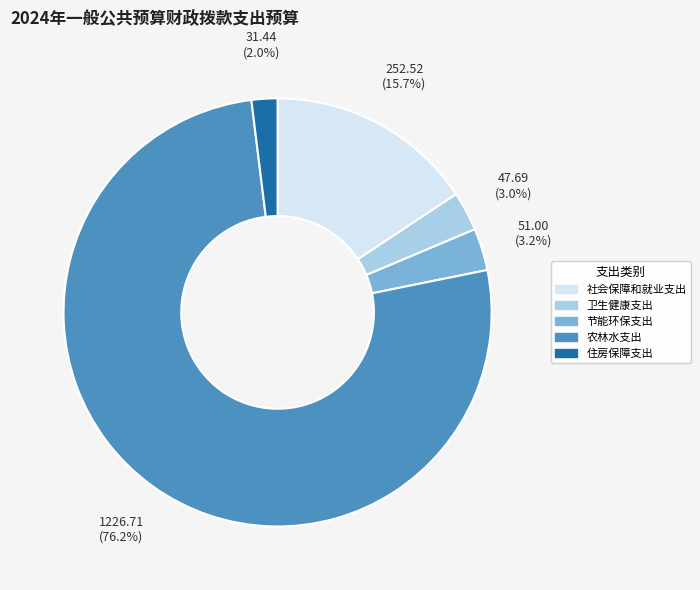

Is there a majority slice in this chart?

Yes